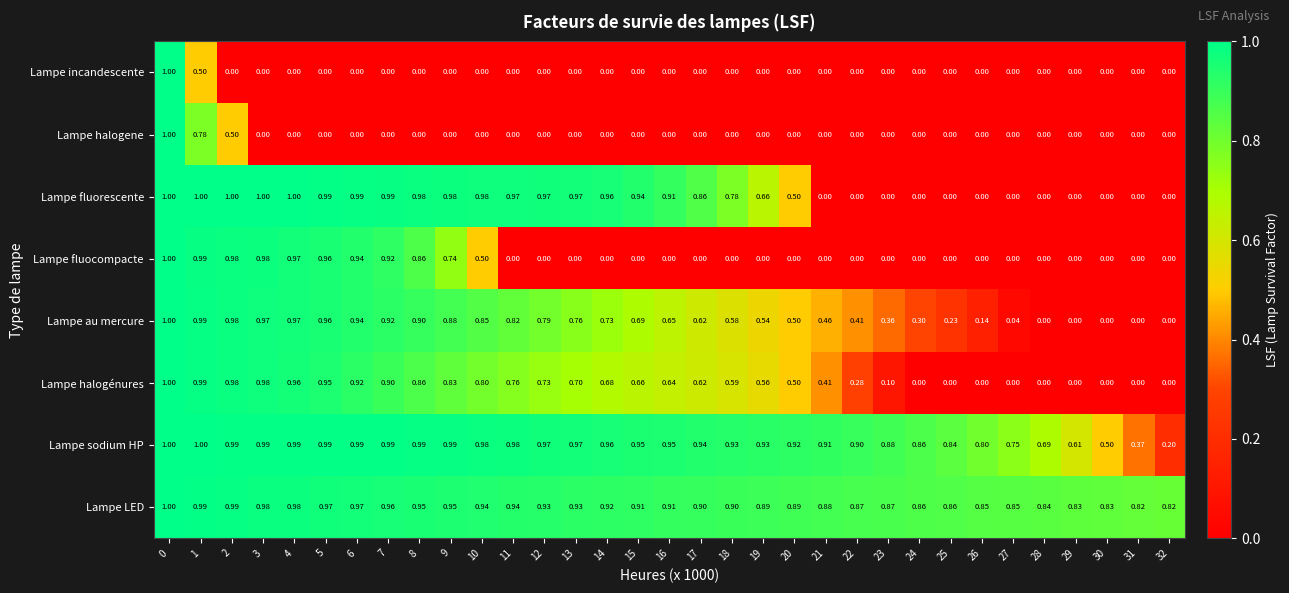

Which series changed the most between 18 and 22?

Lampe fluorescente